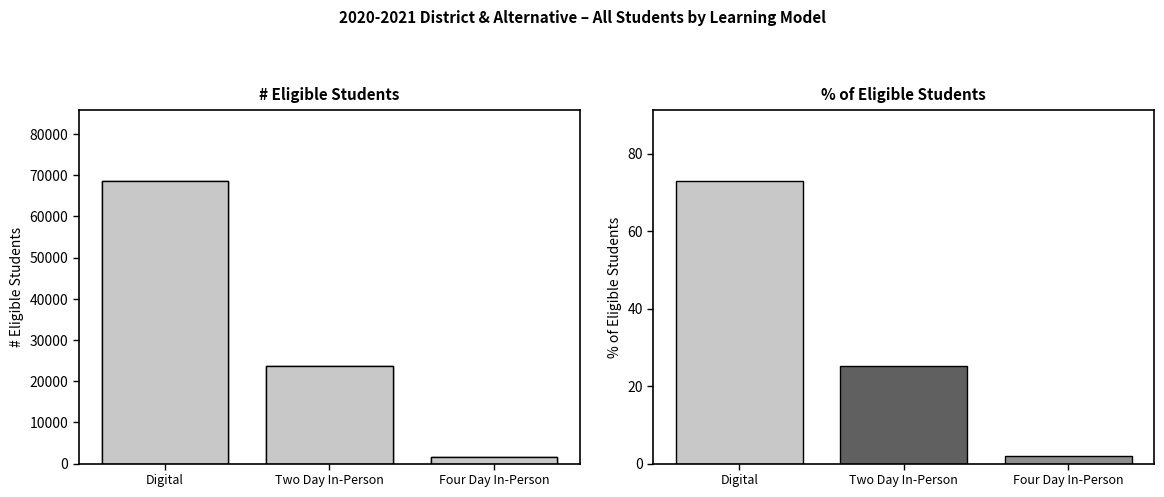

What is the sum of the values at Digital and Four Day In-Person?

70288